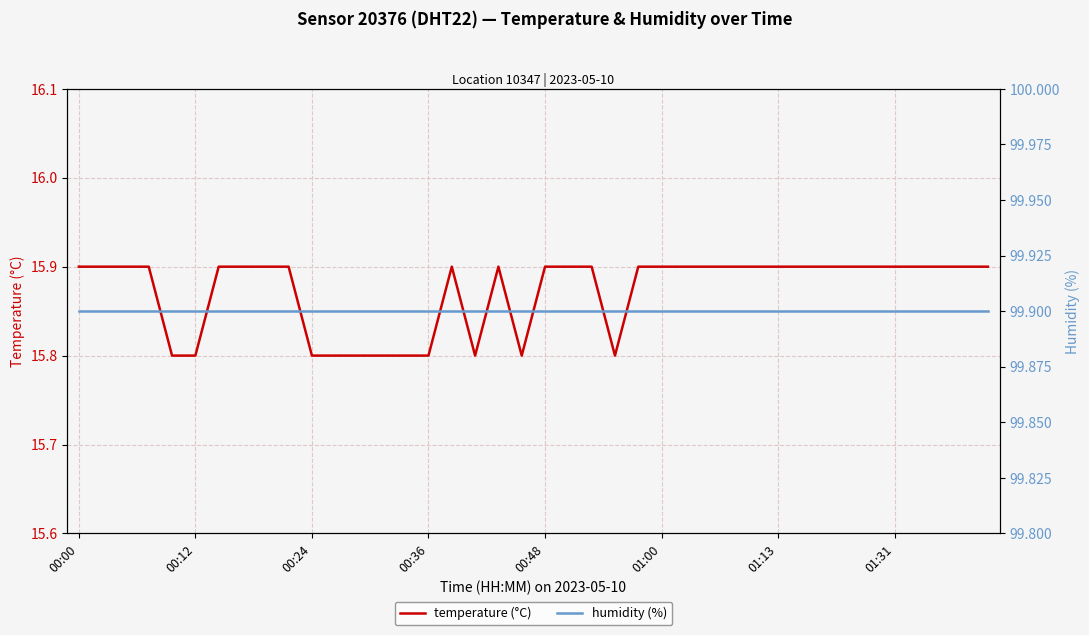

Is it true that temperature (°C) equals 25.0 at 9?

False